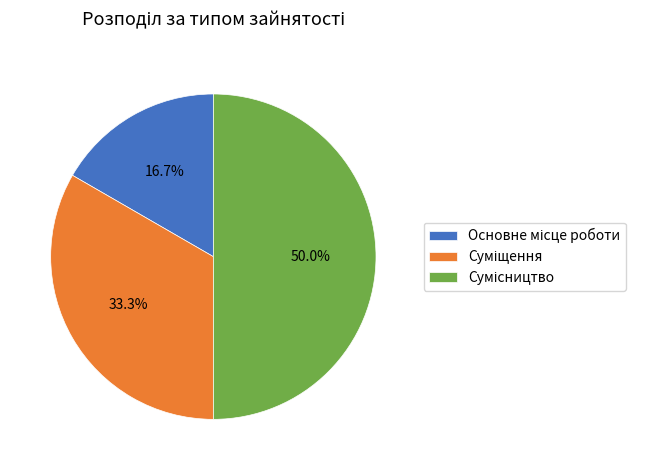

Which slice is the smallest?

Основне місце роботи